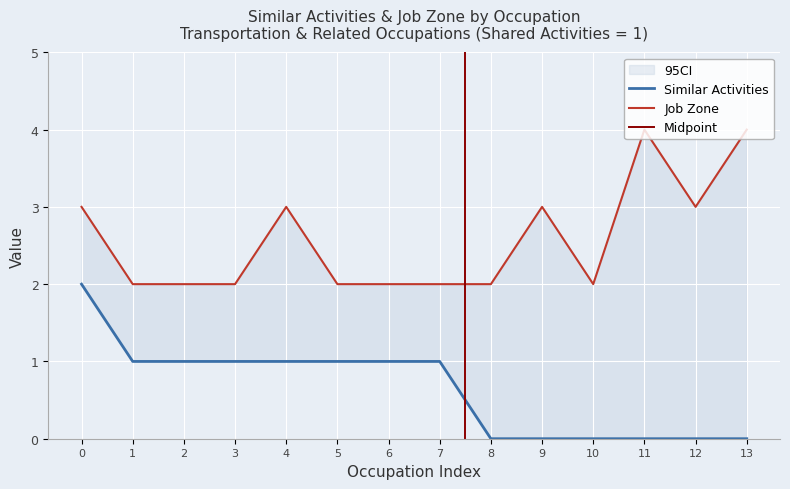

Is the value of Job Zone at 8 greater than the value of Similar Activities at 12?

Yes